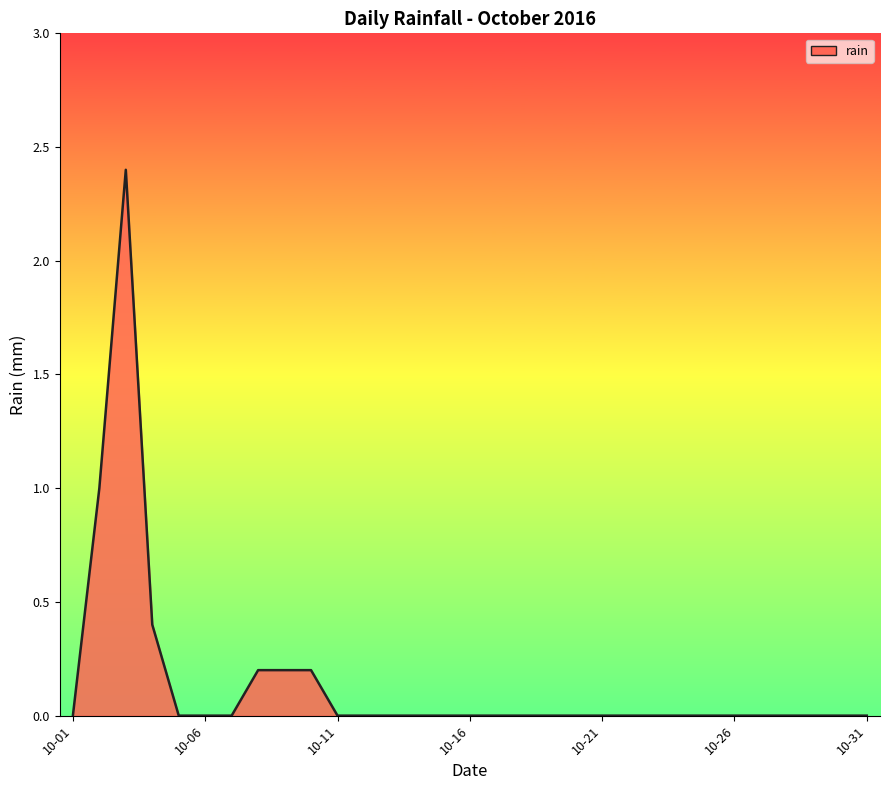

What is the maximum value shown in the chart?

2.4